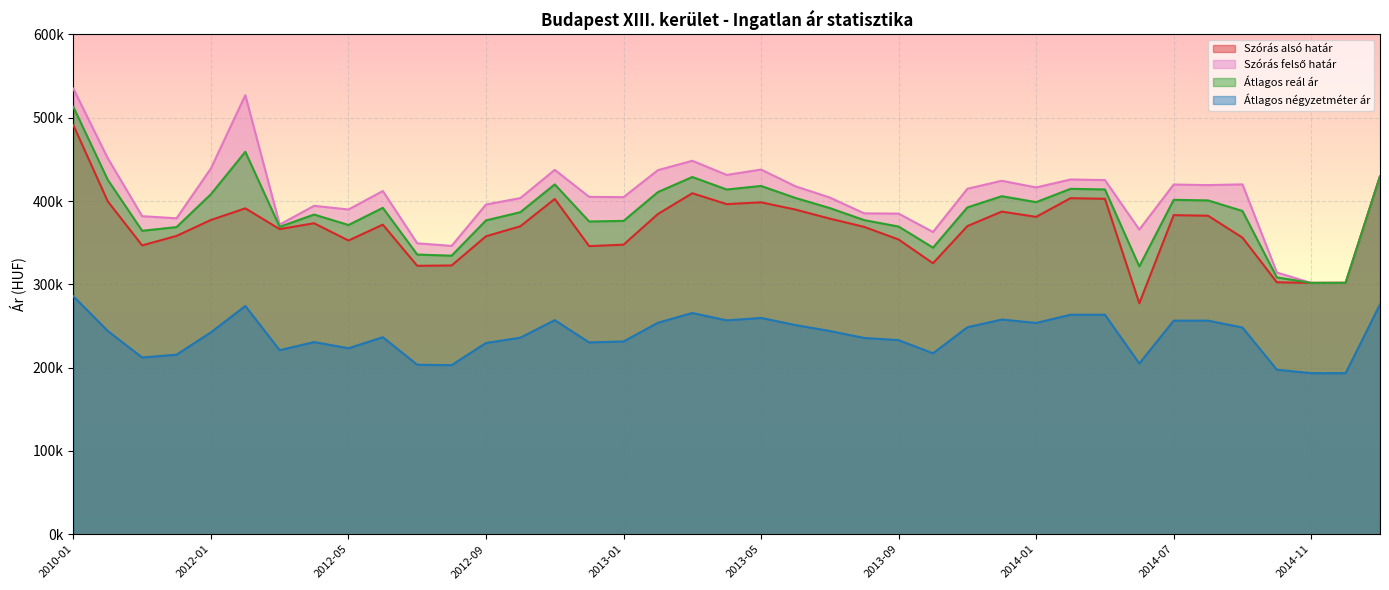

True or false: Szórás felső határ and Átlagos reál ár intersect in this chart.

False